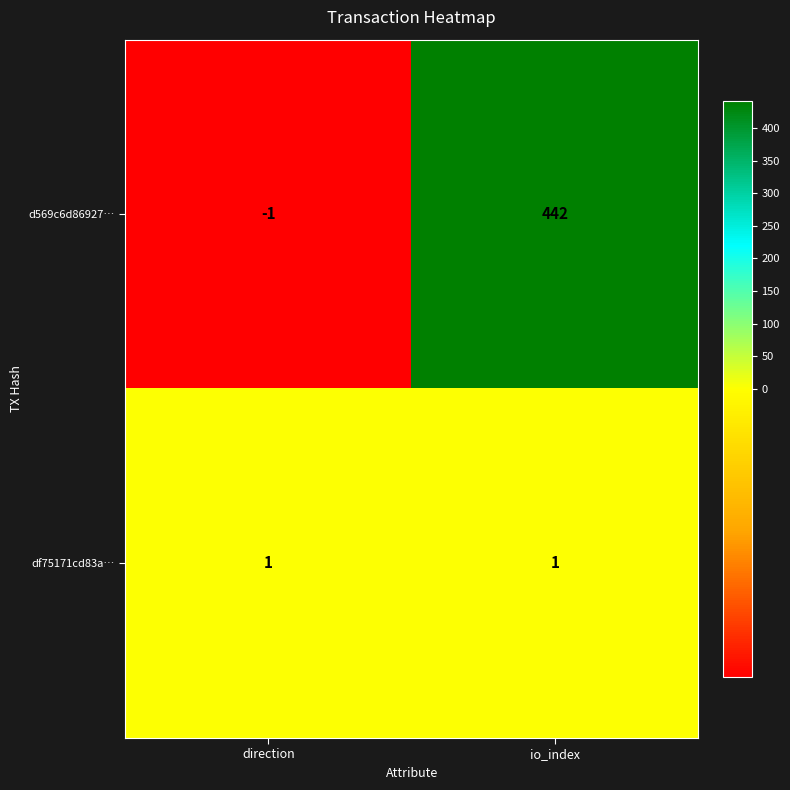

Reading left to right, transcribe all the data shown in this chart.

d569c6d86927…: -1	442
df75171cd83a…: 1	1